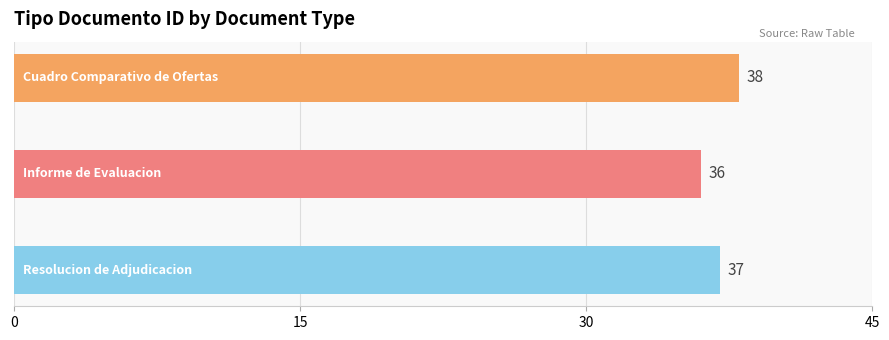

How many values are between 36 and 38?

3